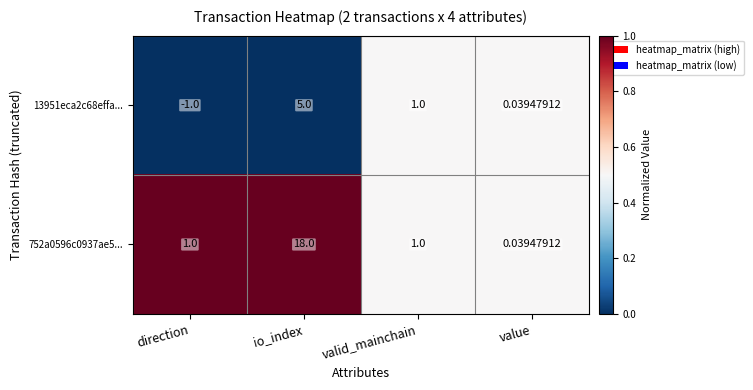

List the labels in order of 13951eca2c68effa... value, smallest first.

direction, value, valid_mainchain, io_index